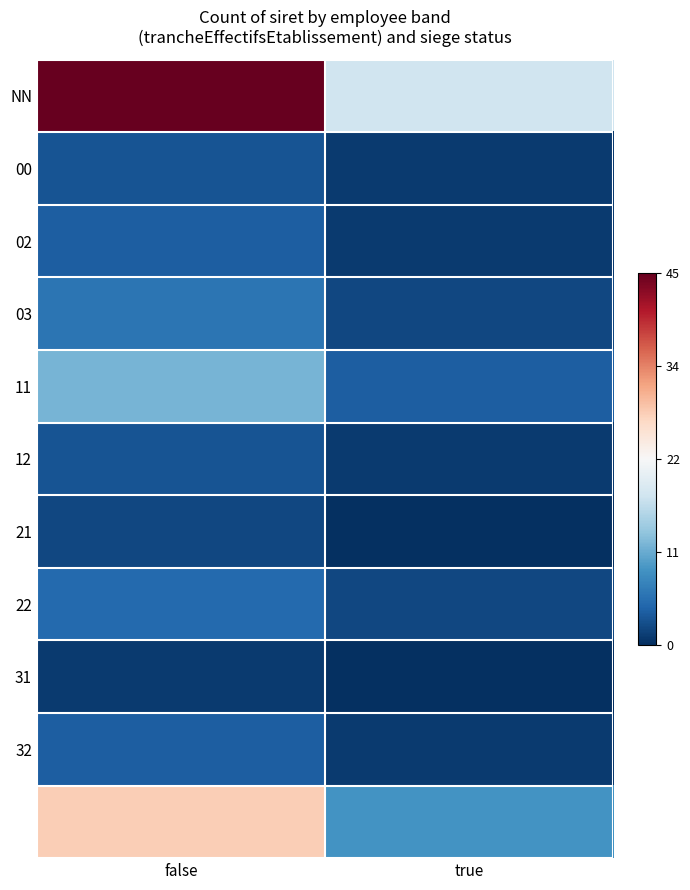

Which series has the largest range (max minus min)?

NN